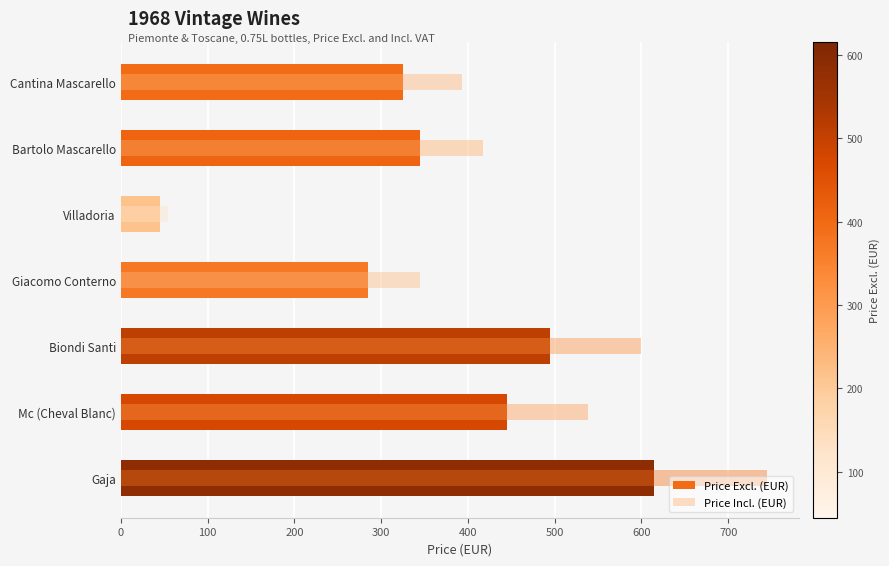

What is the minimum value for Price Excl. (EUR)?

45.0